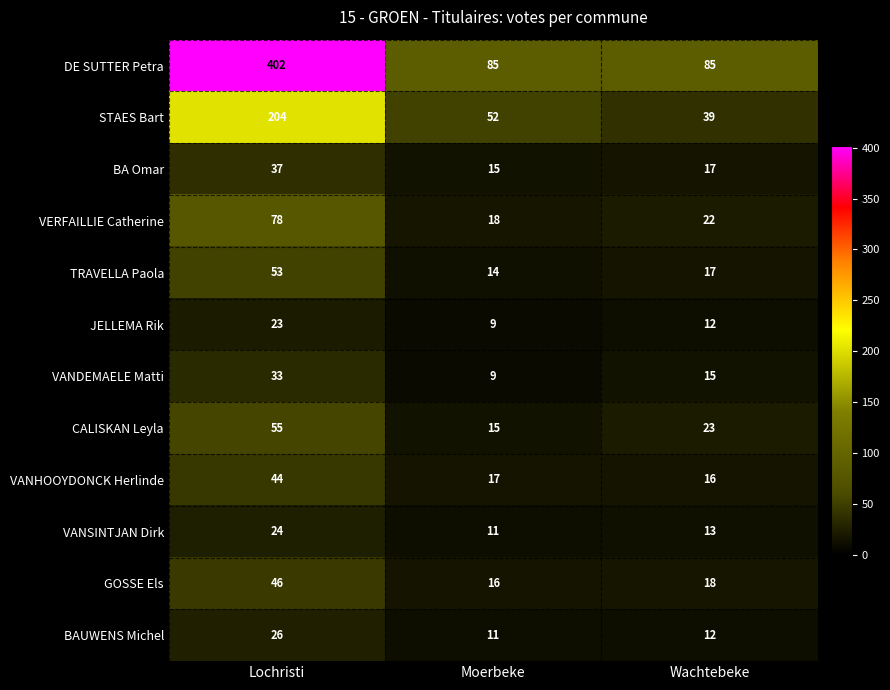

Between Moerbeke and Wachtebeke, which series saw the biggest shift?

STAES Bart